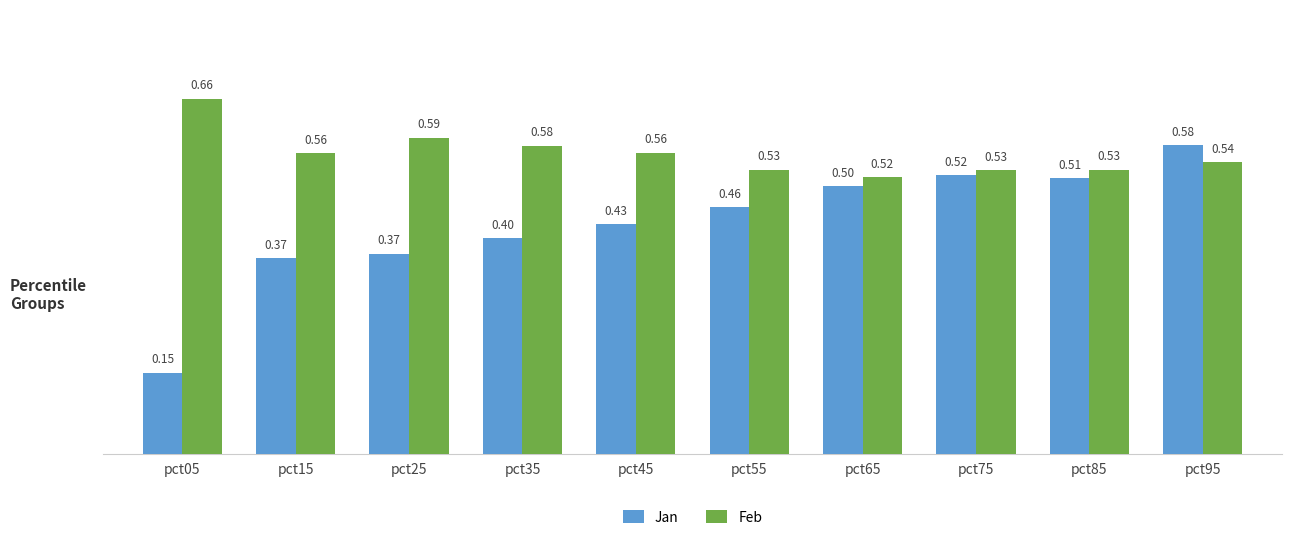

Which series has the largest total across all categories?

Feb